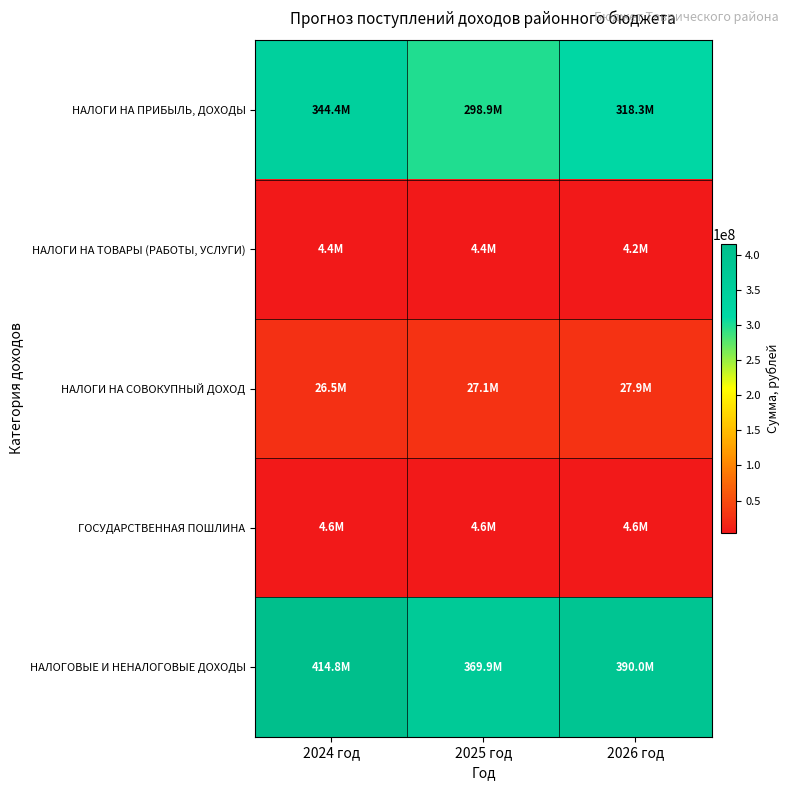

List the series in order of their peak value, lowest first.

НАЛОГИ НА ТОВАРЫ (РАБОТЫ, УСЛУГИ), ГОСУДАРСТВЕННАЯ ПОШЛИНА, НАЛОГИ НА СОВОКУПНЫЙ ДОХОД, НАЛОГИ НА ПРИБЫЛЬ, ДОХОДЫ, НАЛОГОВЫЕ И НЕНАЛОГОВЫЕ ДОХОДЫ